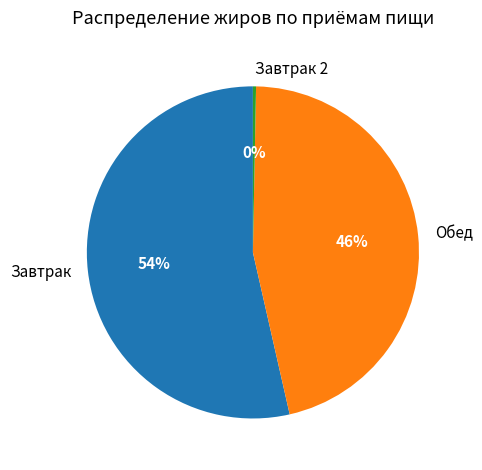

The Завтрак slice represents 45% of the pie. True or false?

False